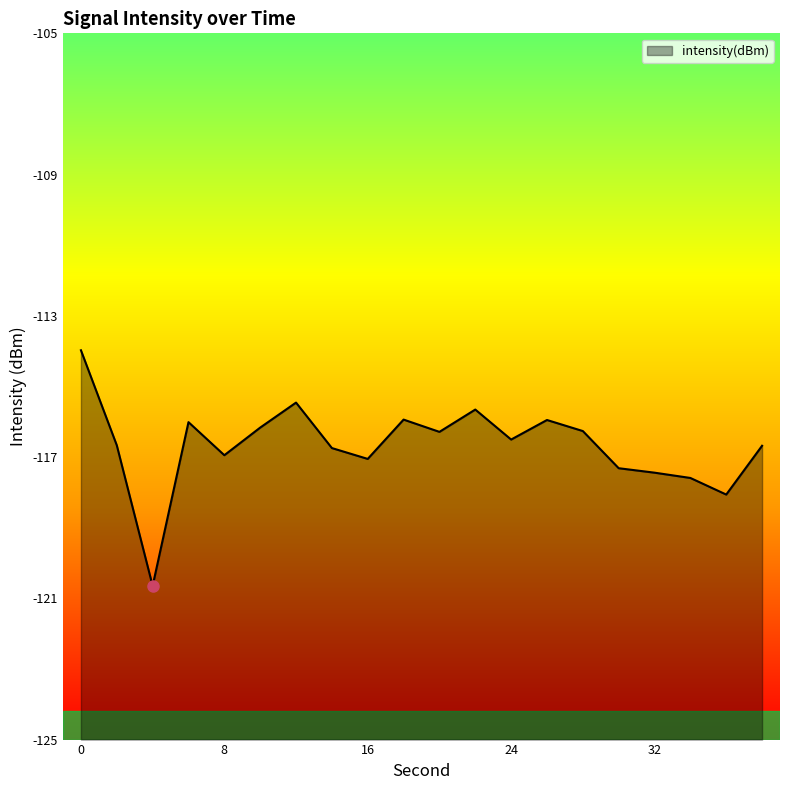

List the labels in order of value, smallest first.

4, 36, 34, 32, 30, 16, 8, 14, 38, 2, 24, 20, 28, 10, 6, 26, 18, 22, 12, 0